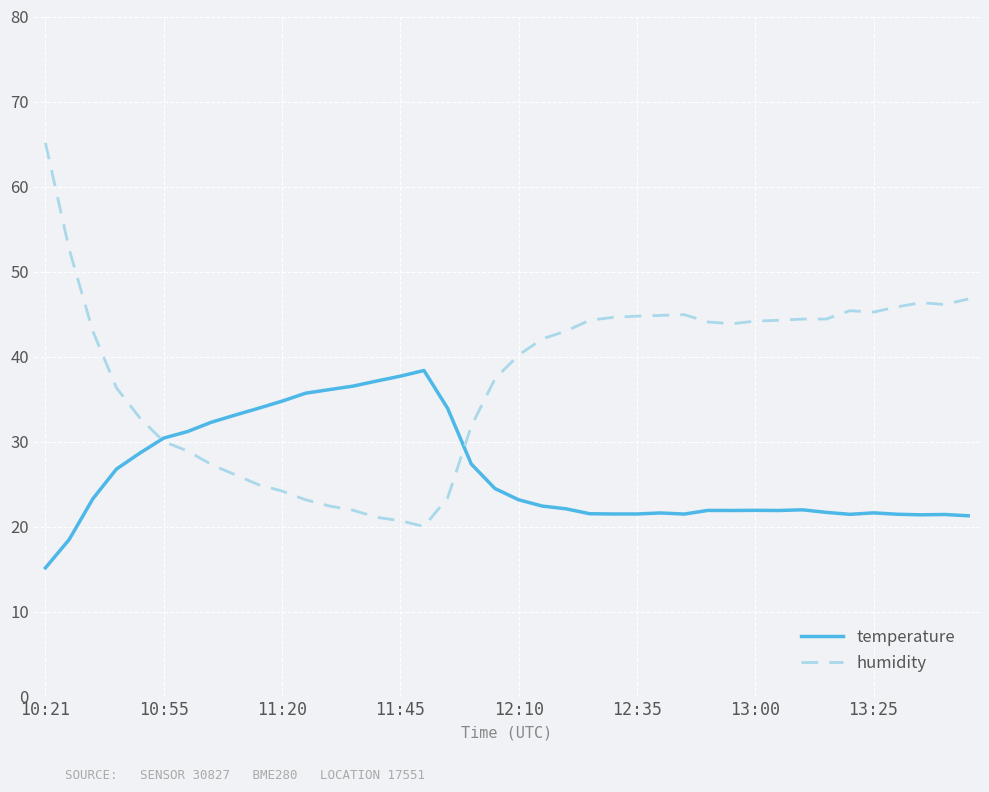

What are all the series names shown in the legend?

temperature, humidity